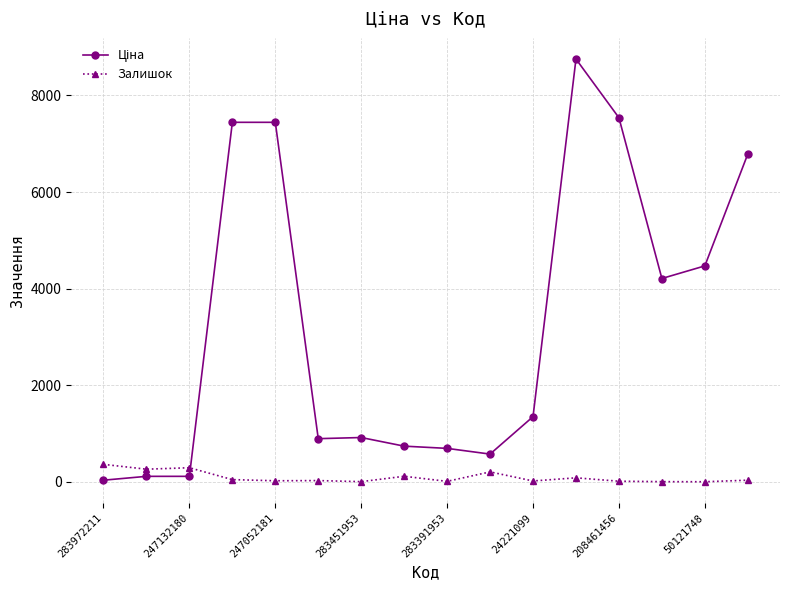

Count the number of data series in this chart.

2